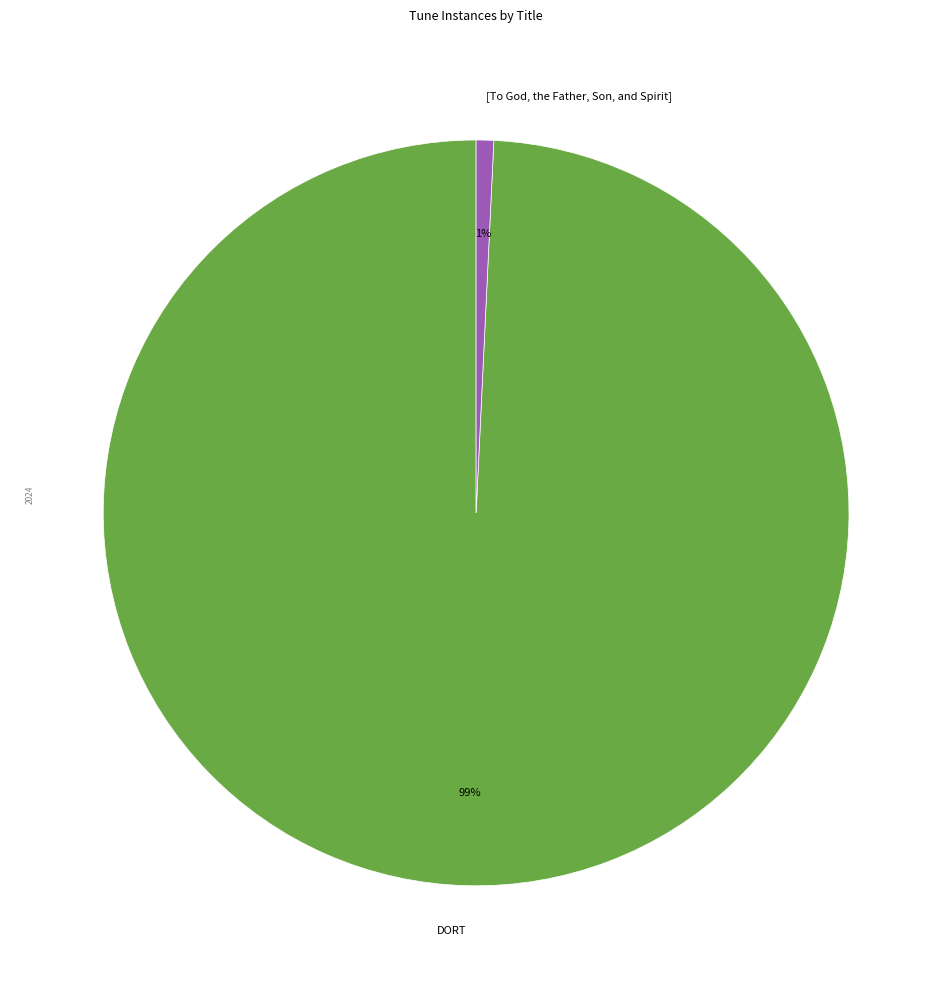

Which has a higher value, [To God, the Father, Son, and Spirit] or DORT?

DORT